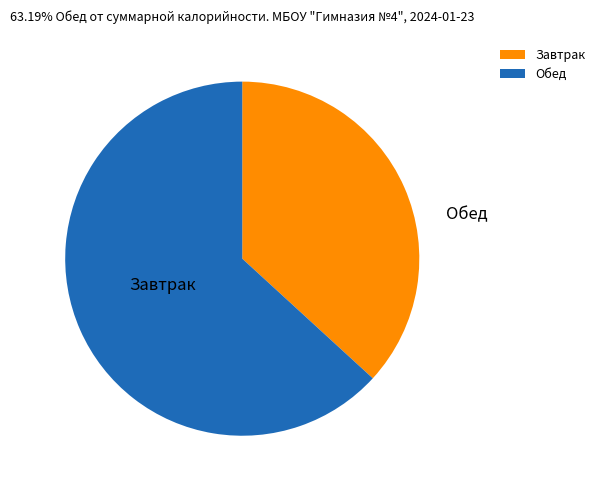

What is the smallest slice in the pie chart?

Завтрак